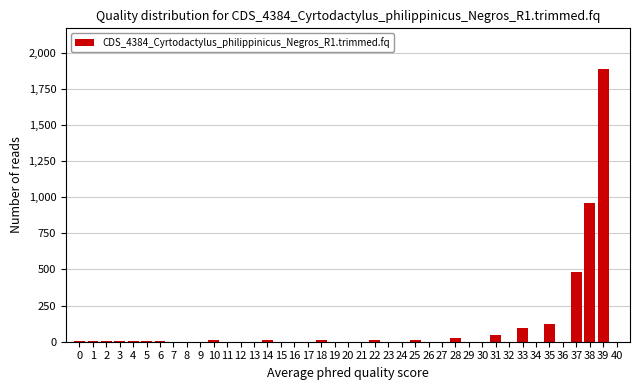

What is the maximum value shown in the chart?

1886